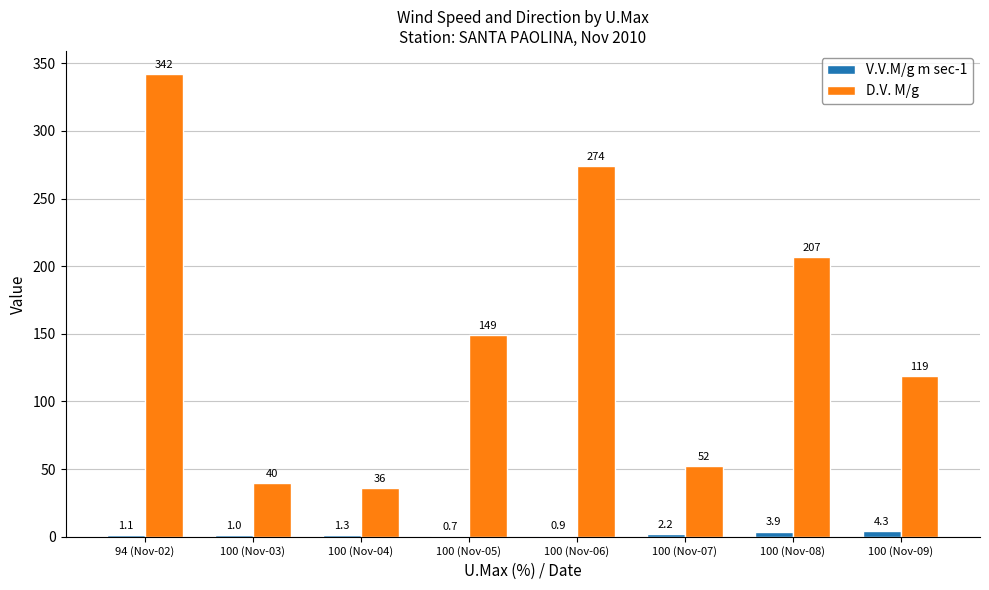

What is the sum of all D.V. M/g values?

1219.0